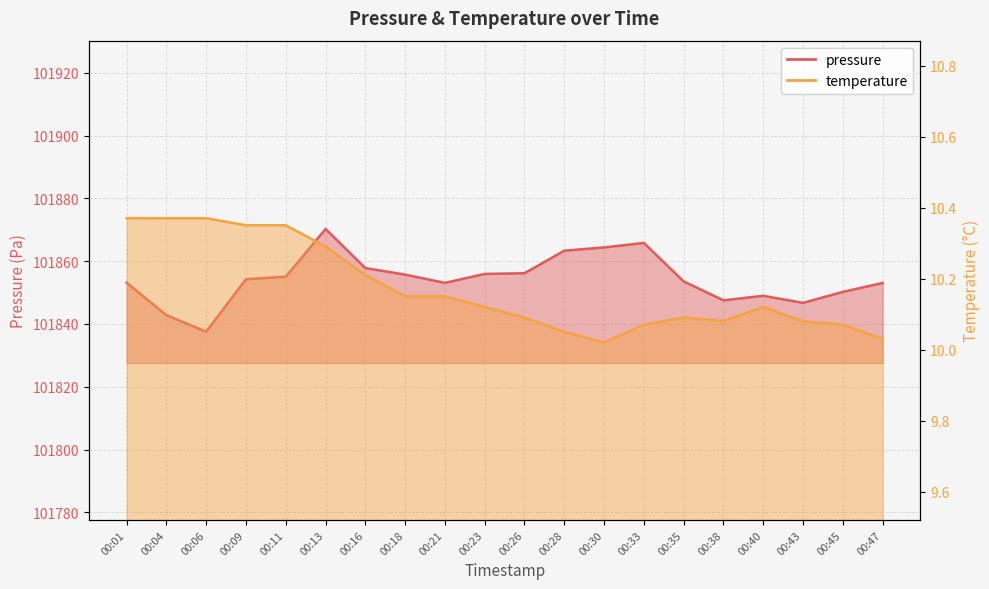

Does the chart have visible grid lines?

Yes